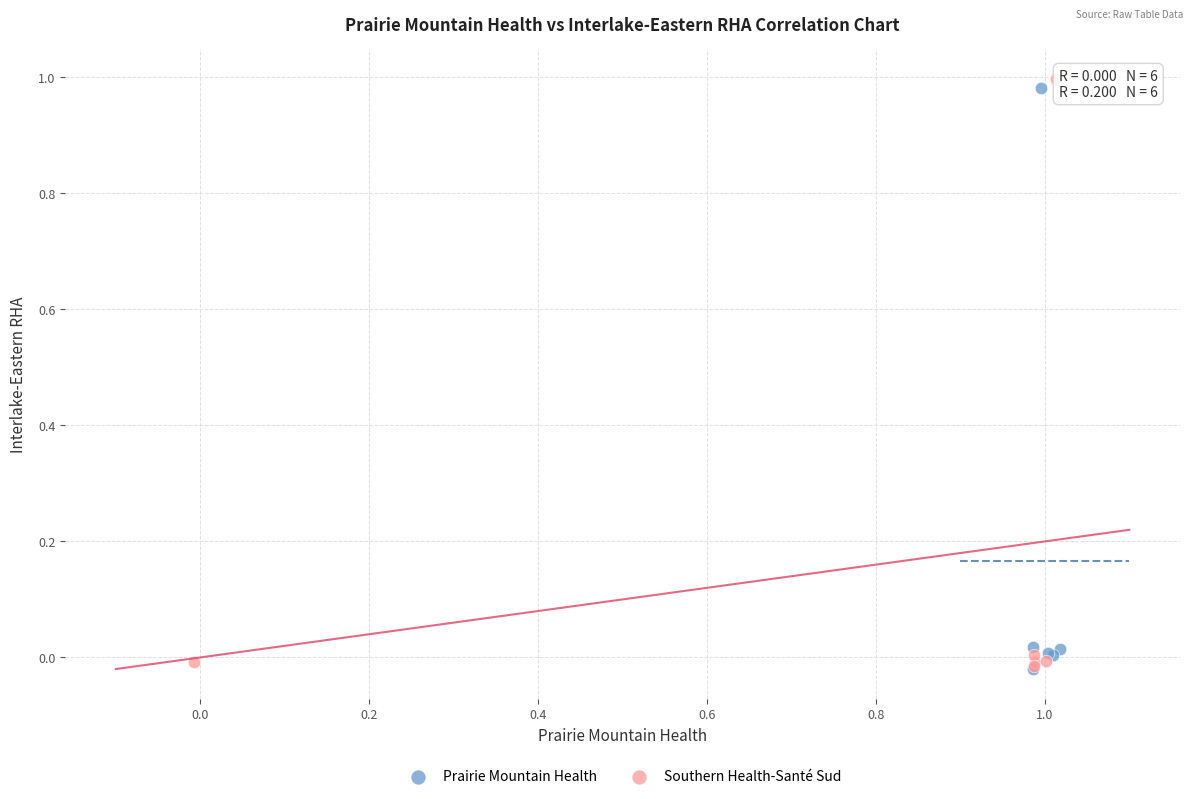

Which series has the largest Y range (max minus min)?

Southern Health-Santé Sud